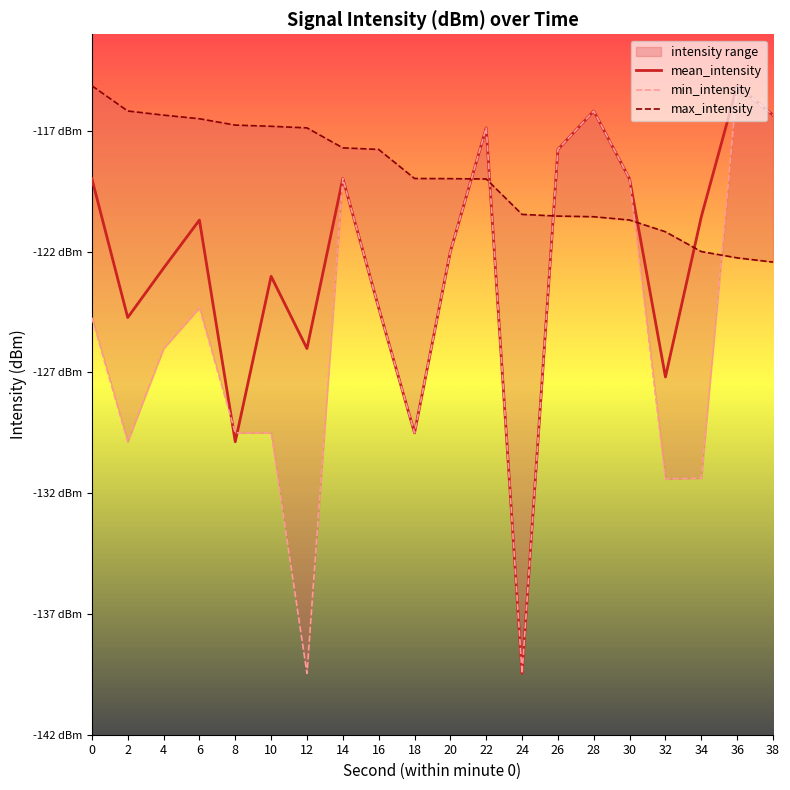

Rank the series at 8 from highest to lowest value.

max_intensity, min_intensity, mean_intensity